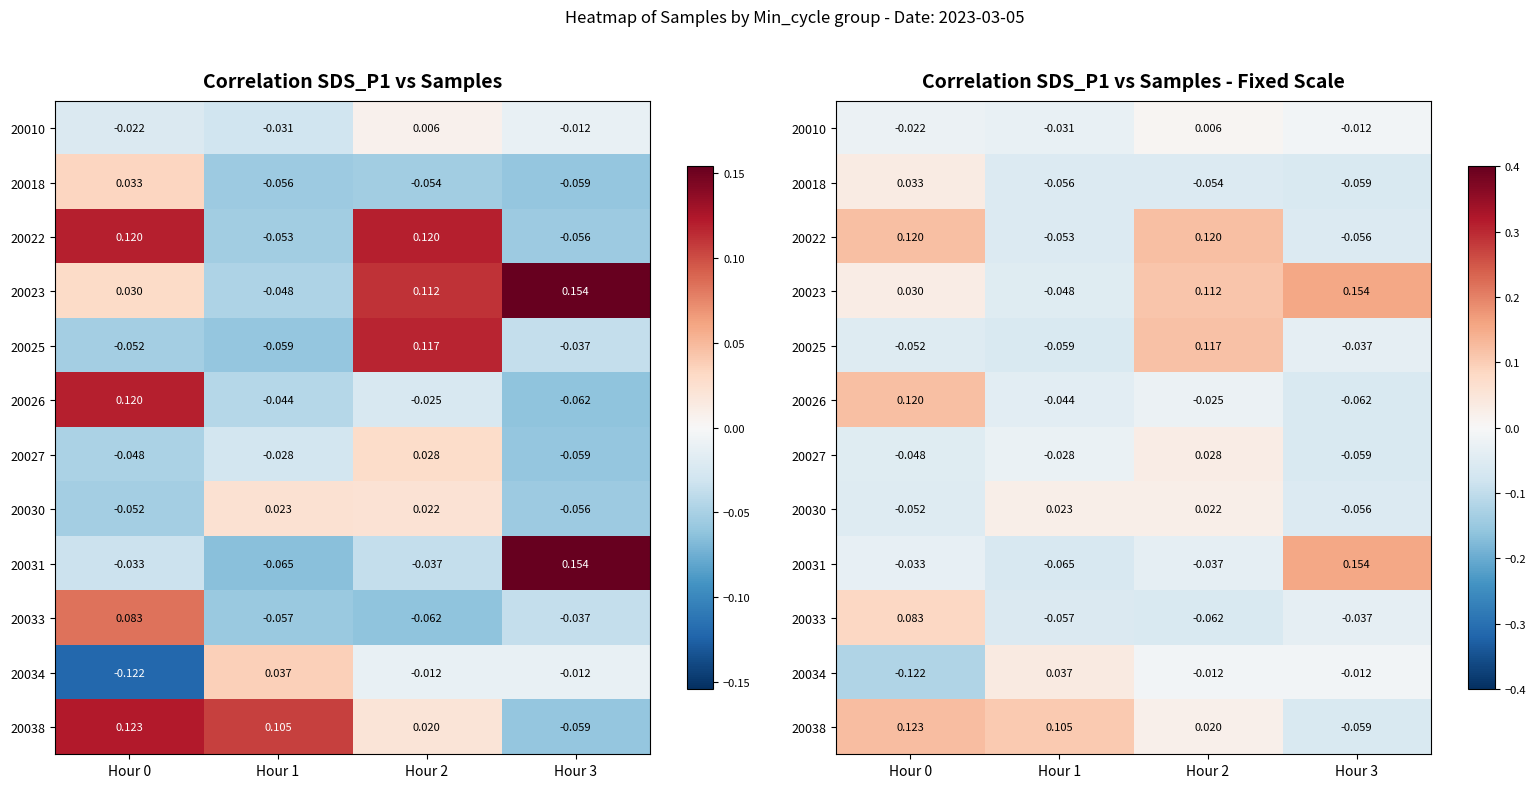

How many values in the 20018 series exceed 0?

1